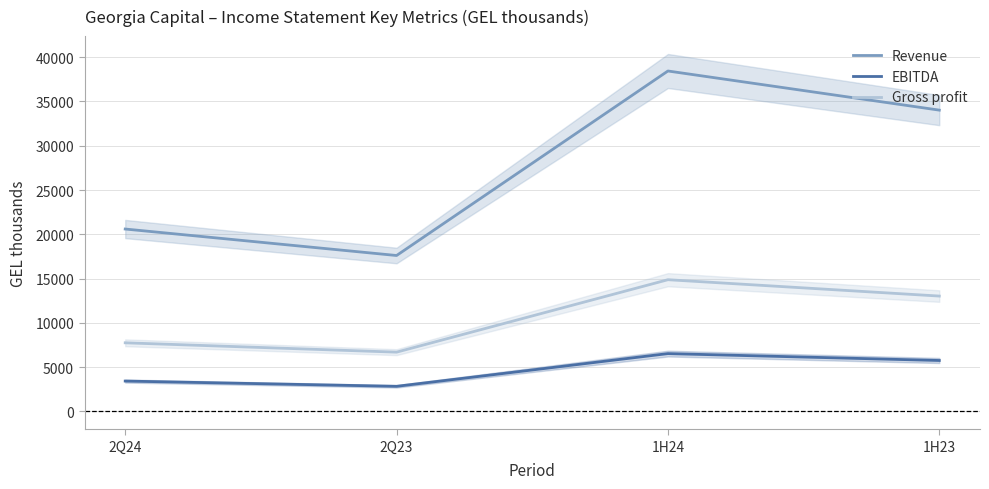

List the series in order of their overall mean, highest first.

Revenue, Gross profit, EBITDA